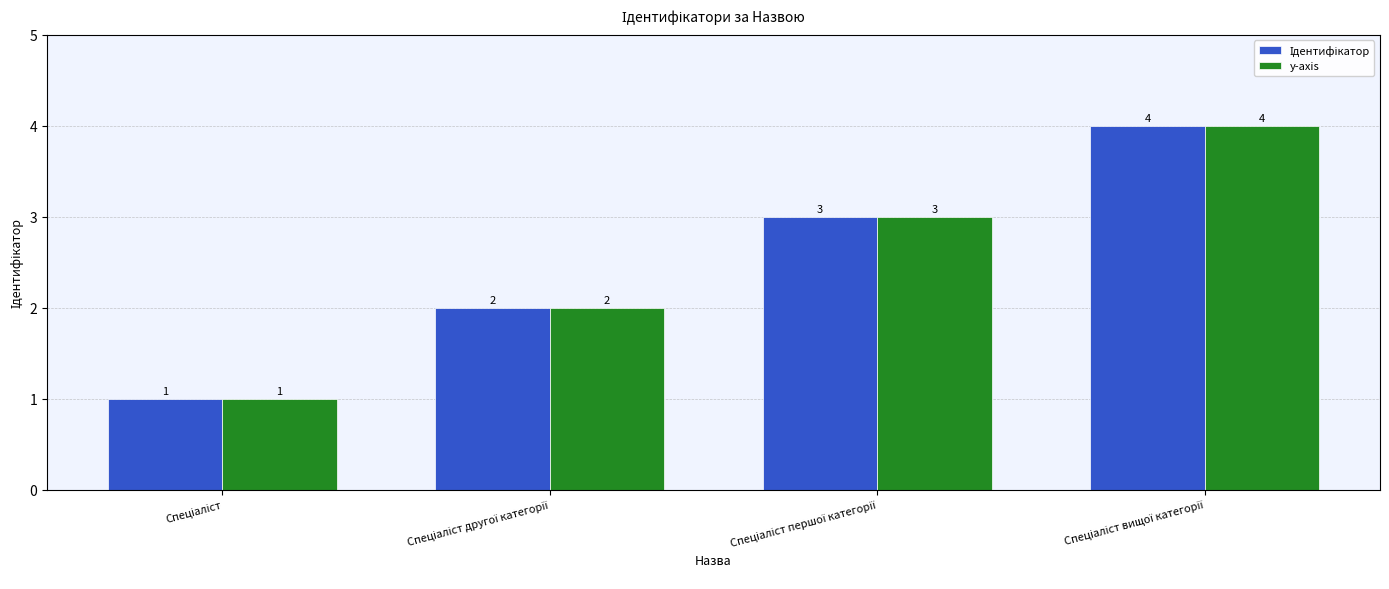

What is the highest value of the y-axis series?

4